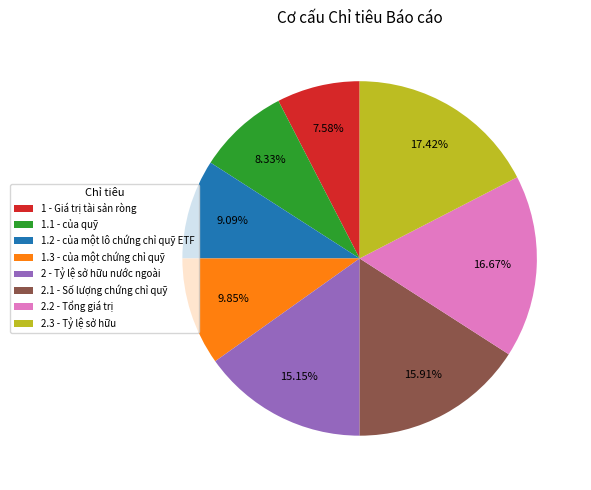

To the nearest percent, what is the difference between the largest and smallest slice percentages?

10%